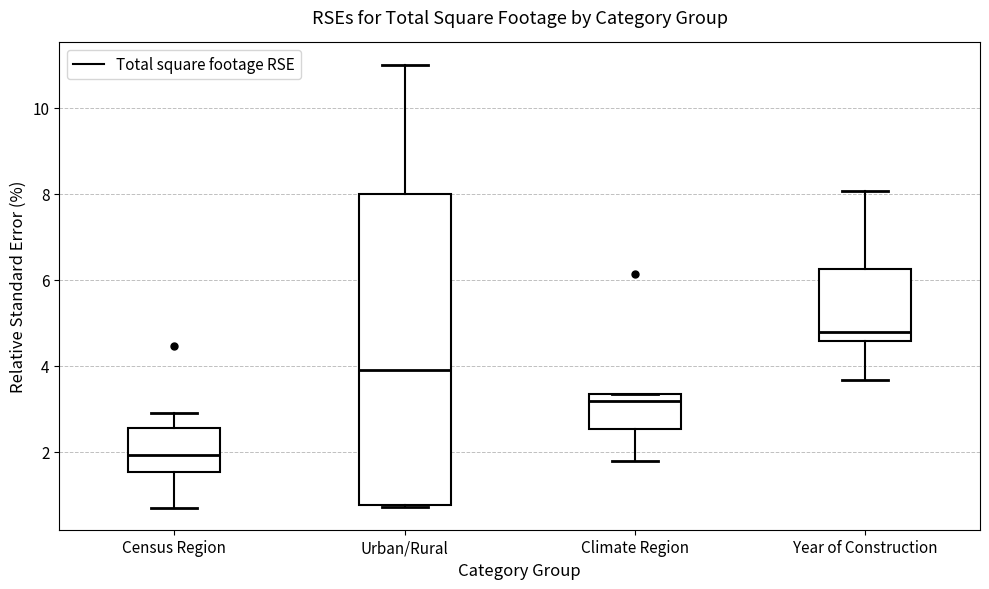

Which box is the tallest, from its lower edge to its upper edge?

Urban/Rural